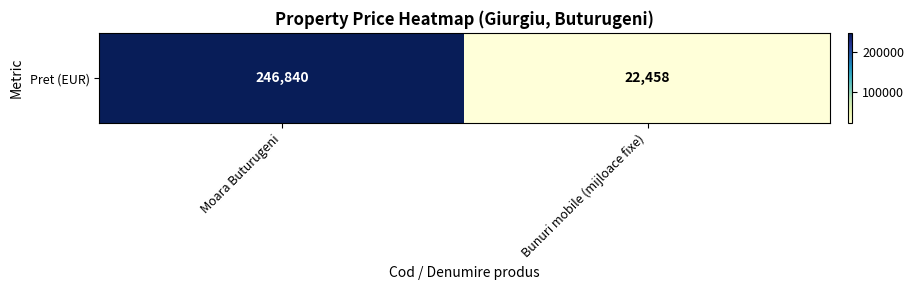

At which label is the value closest to 134649?

Moara Buturugeni